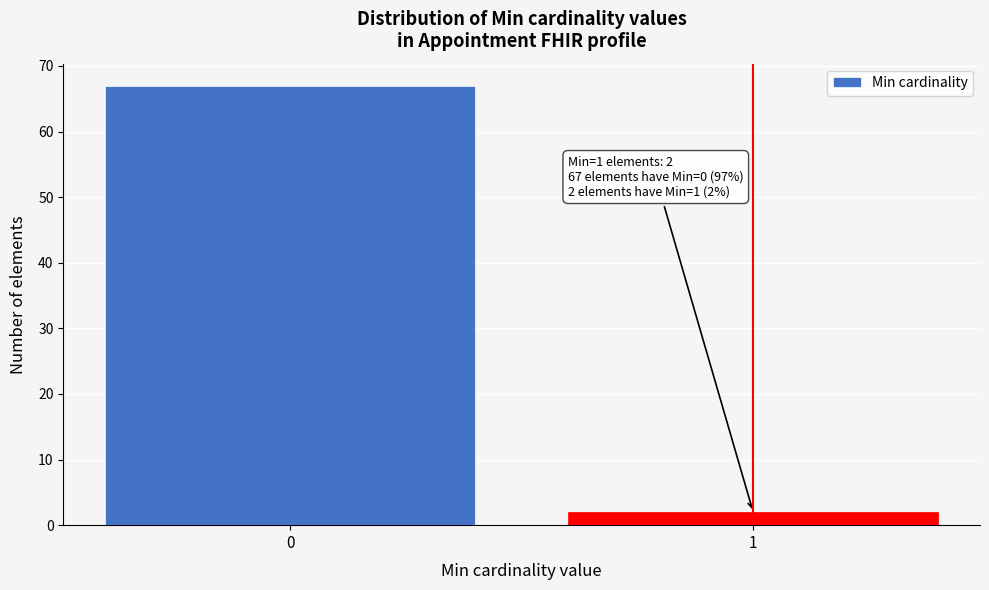

Reading left to right, extract all data points from this chart.

67	2